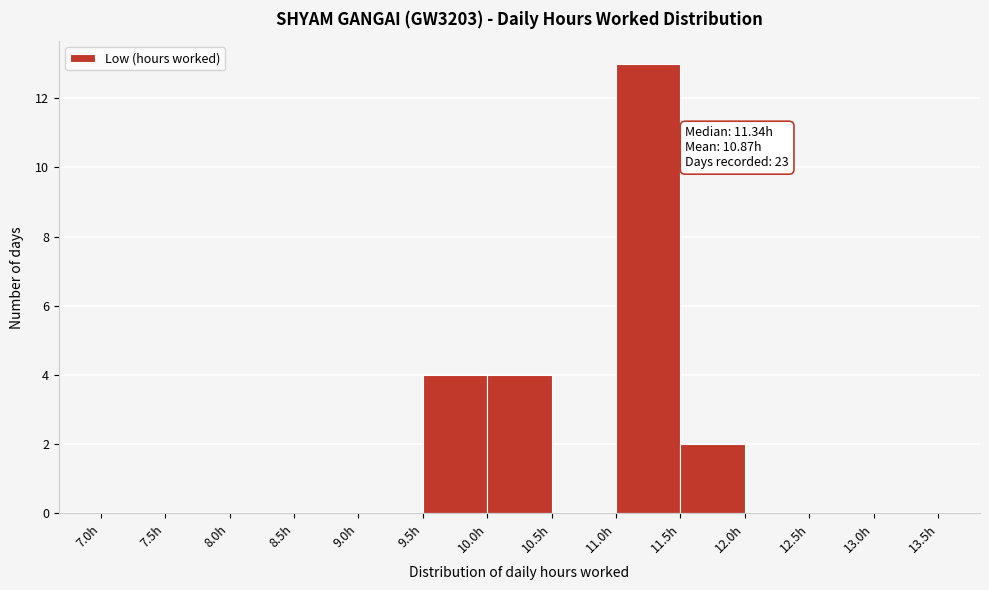

Which range on the x-axis has the tallest bar?

11.0 to 11.5